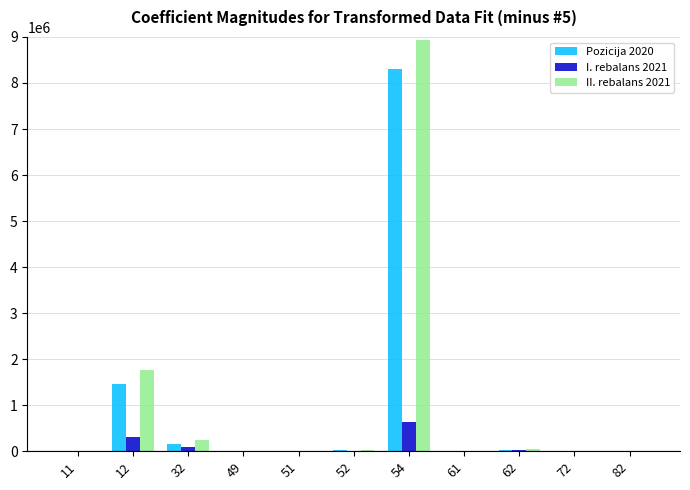

What is the spread (max minus min) of values at 12?

1454569